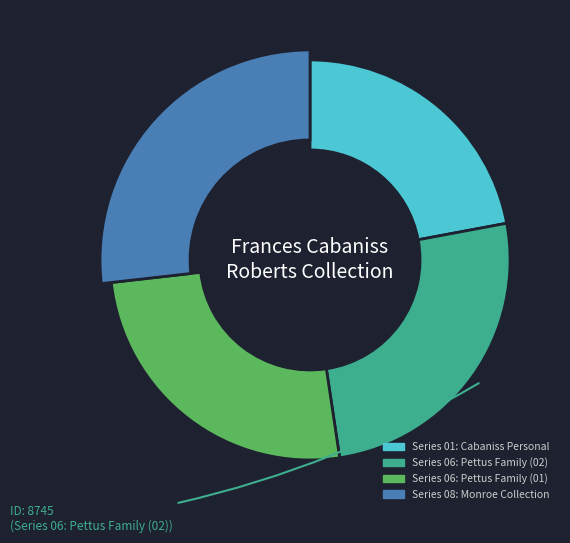

Which has a higher value, Series 06: Pettus Family (02) or Series 06: Pettus Family (01)?

Series 06: Pettus Family (01)